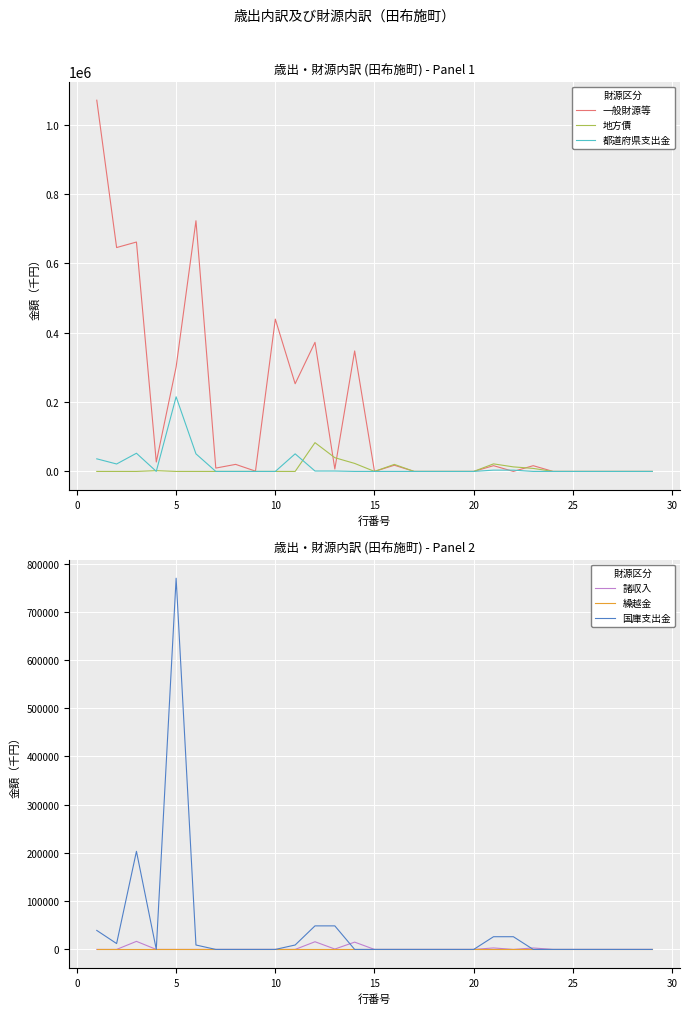

In 国庫支出金, how many points are higher than both neighbors (excluding endpoints)?

2